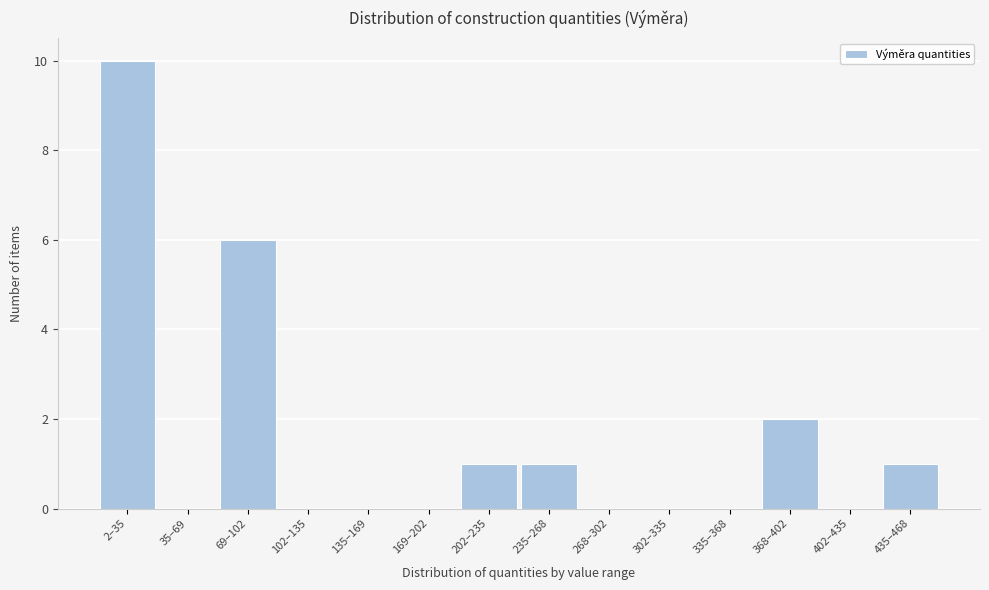

Reading left to right, transcribe all the data shown in this chart.

2–35=10	35–69=0	69–102=6	102–135=0	135–169=0	169–202=0	202–235=1	235–268=1	268–302=0	302–335=0	335–368=0	368–402=2	402–435=0	435–468=1